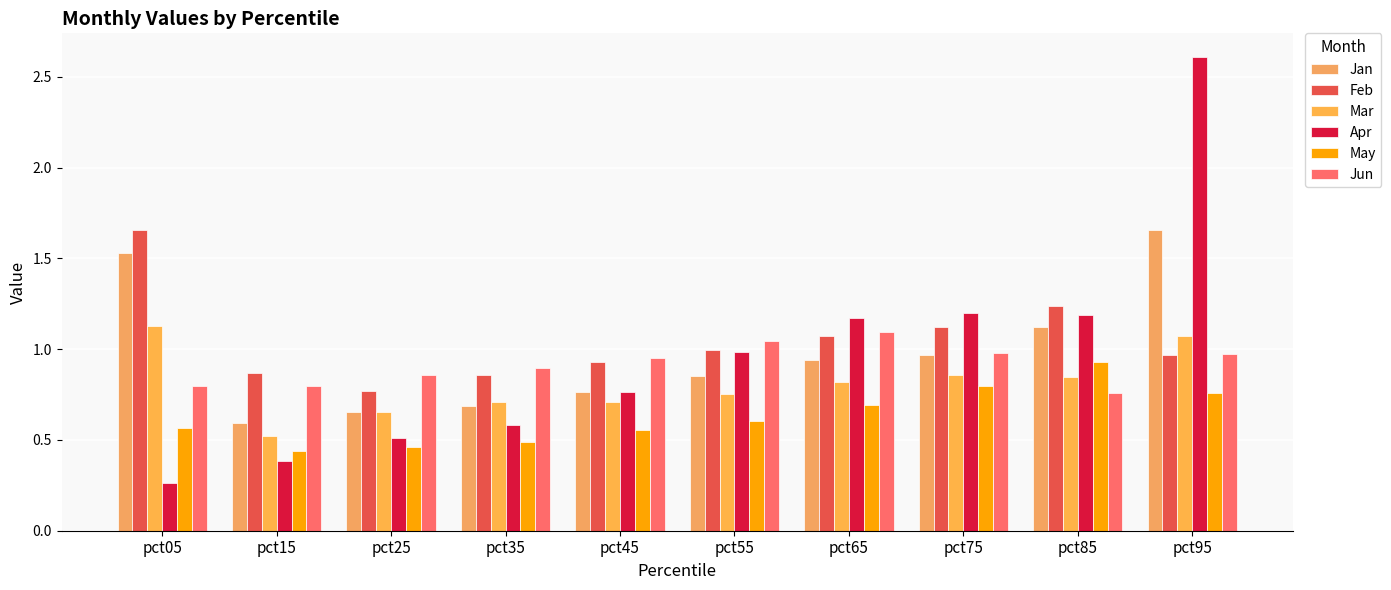

What is the difference between the second highest and second lowest values in the Jan series?

0.9